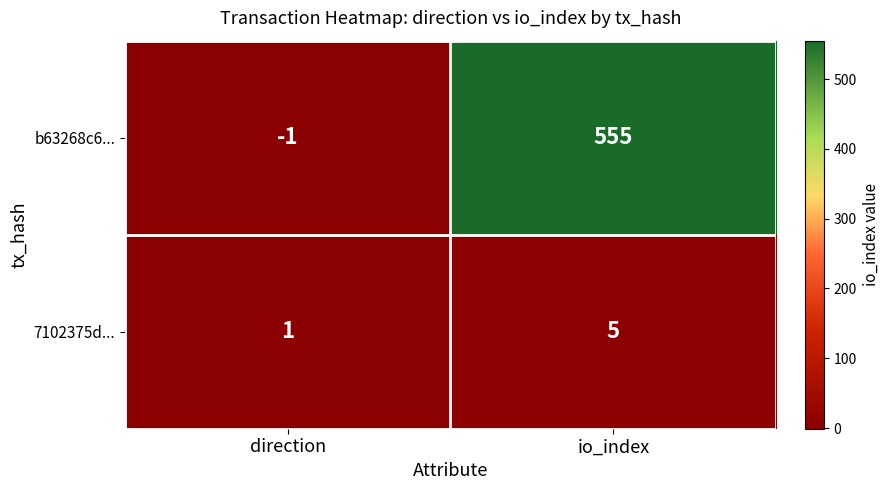

What is the difference between the maximum and minimum values in the b63268c6... series?

556